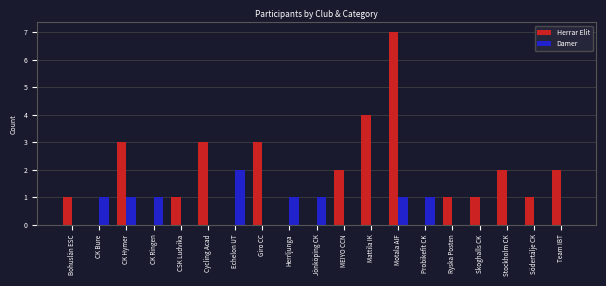

What is the average value of the Herrar Elit series?

2